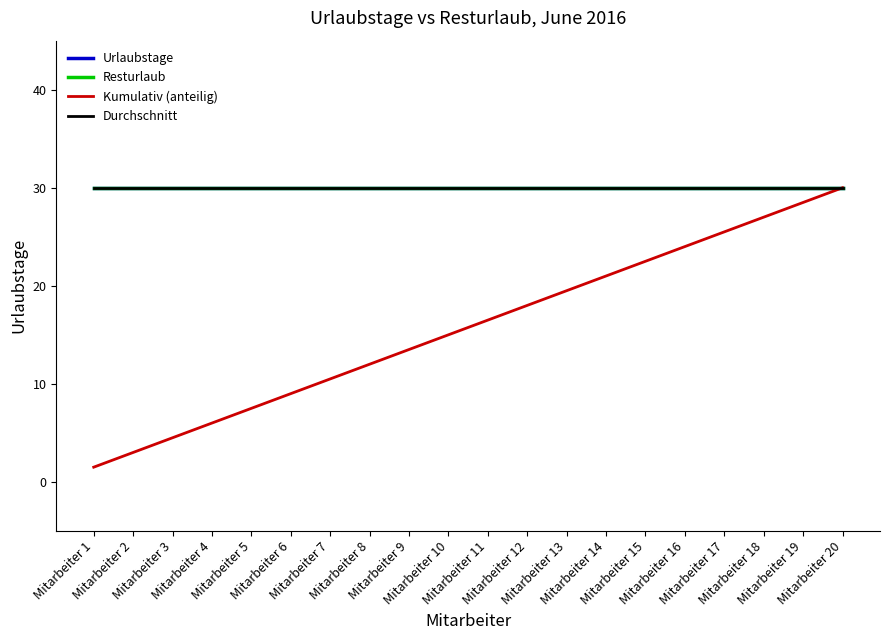

Does the chart have visible grid lines?

No